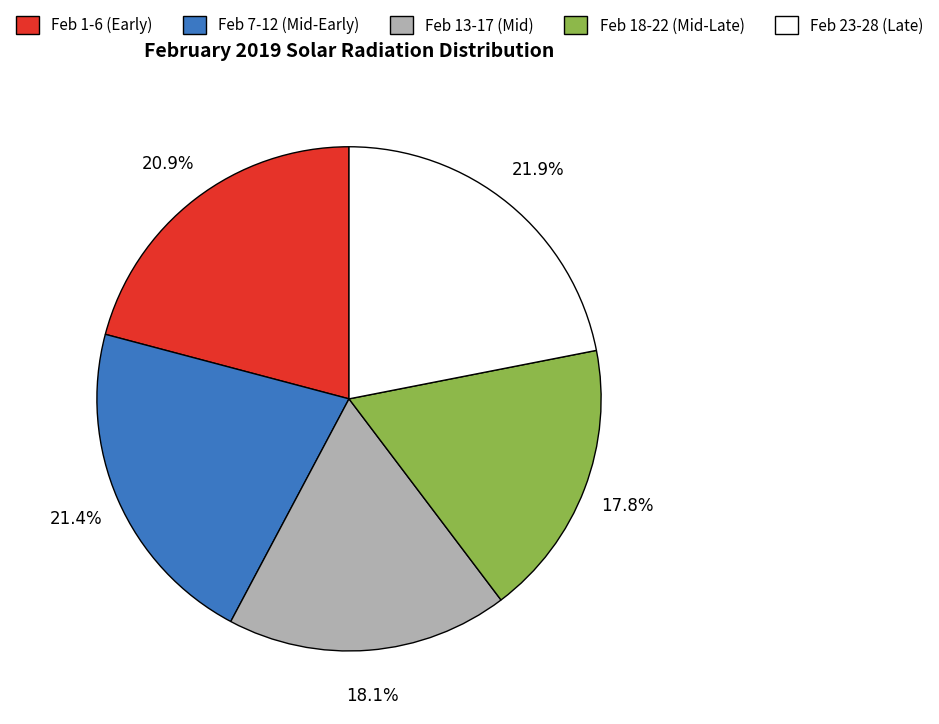

How many segments does this pie chart have?

5